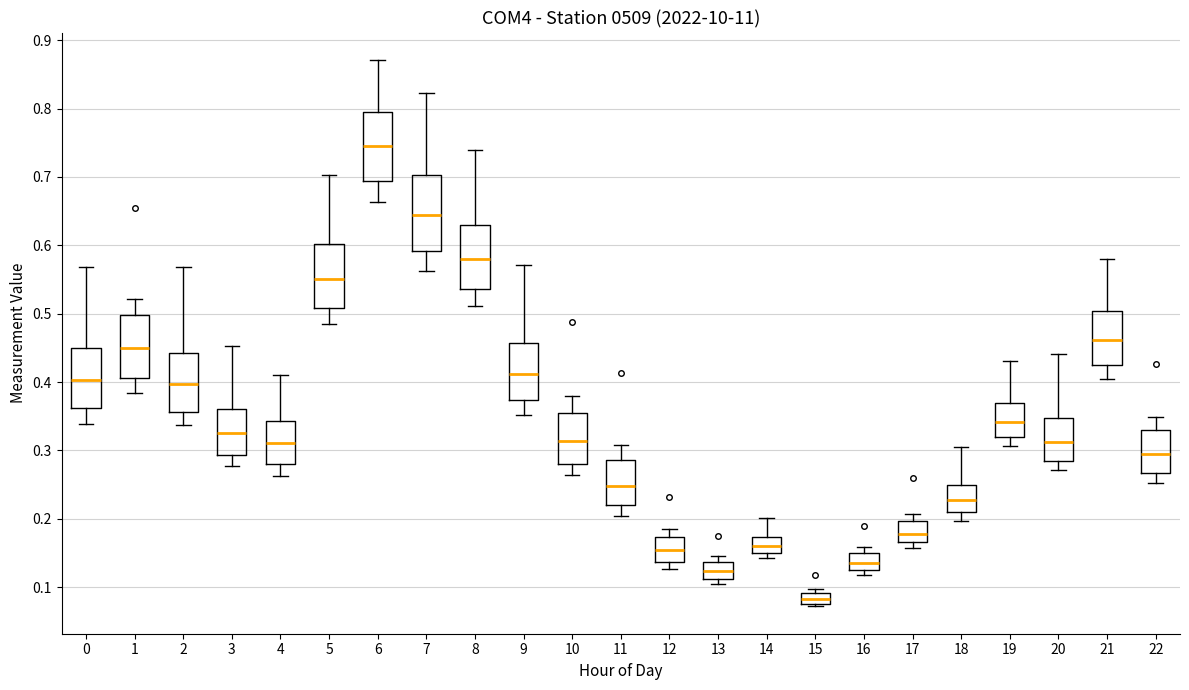

Which box's median line is the highest?

6